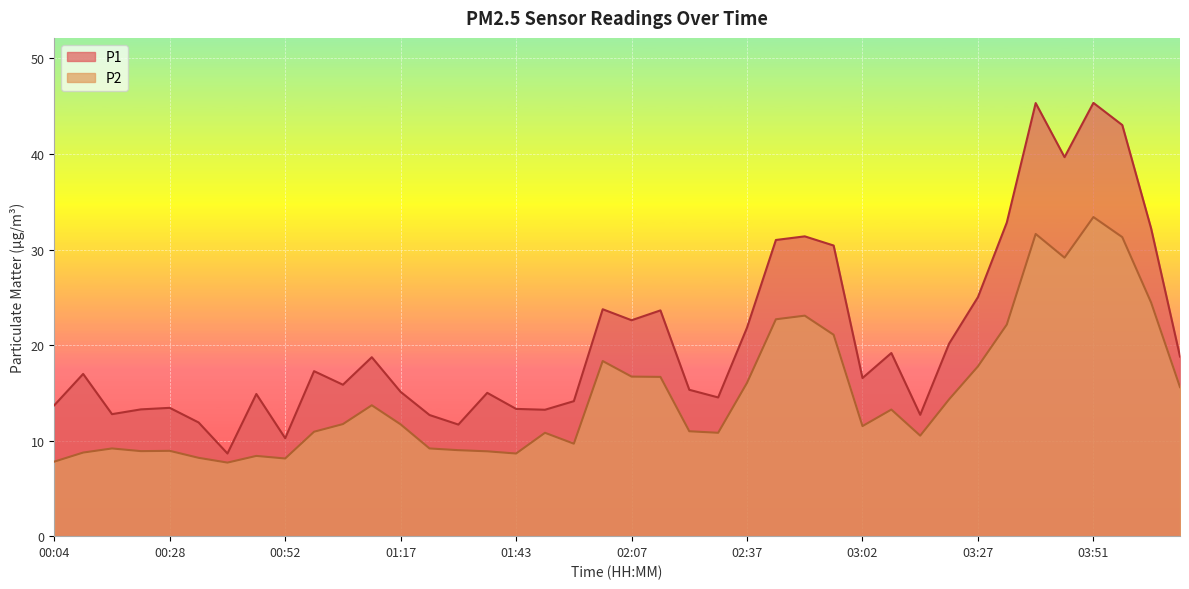

At which label does P2 first exceed 11?

01:05